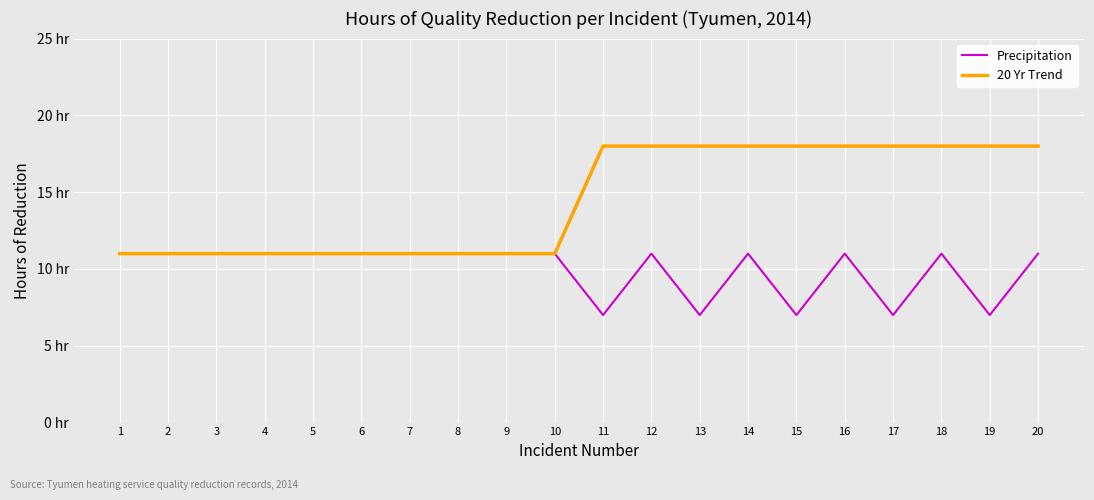

List the series in order of their peak value, highest first.

20 Yr Trend, Precipitation